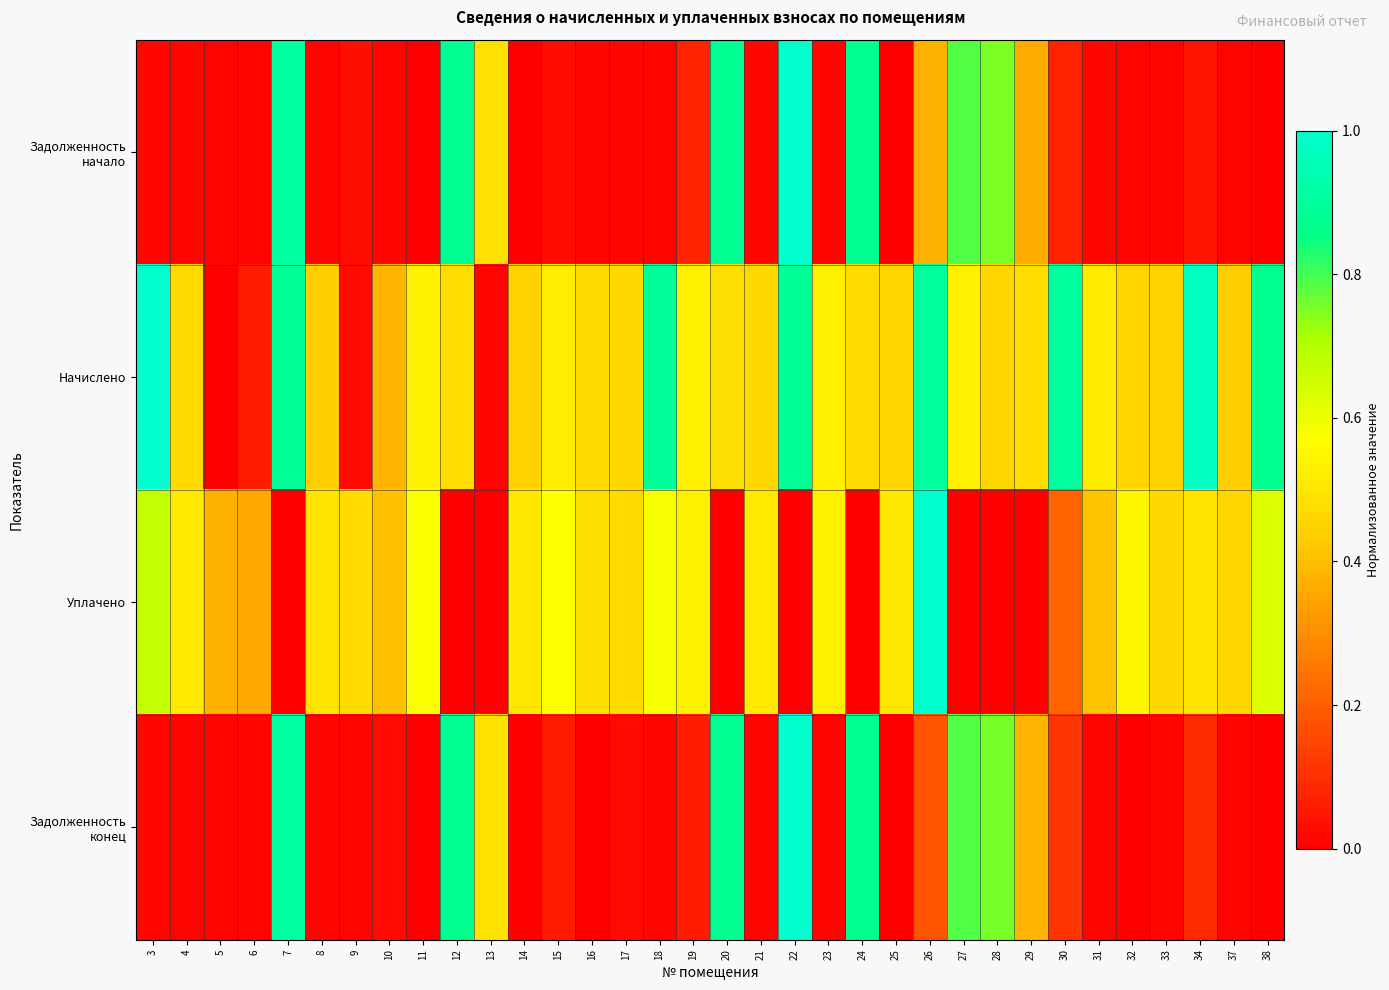

Which series has the largest total across all categories?

Начислено